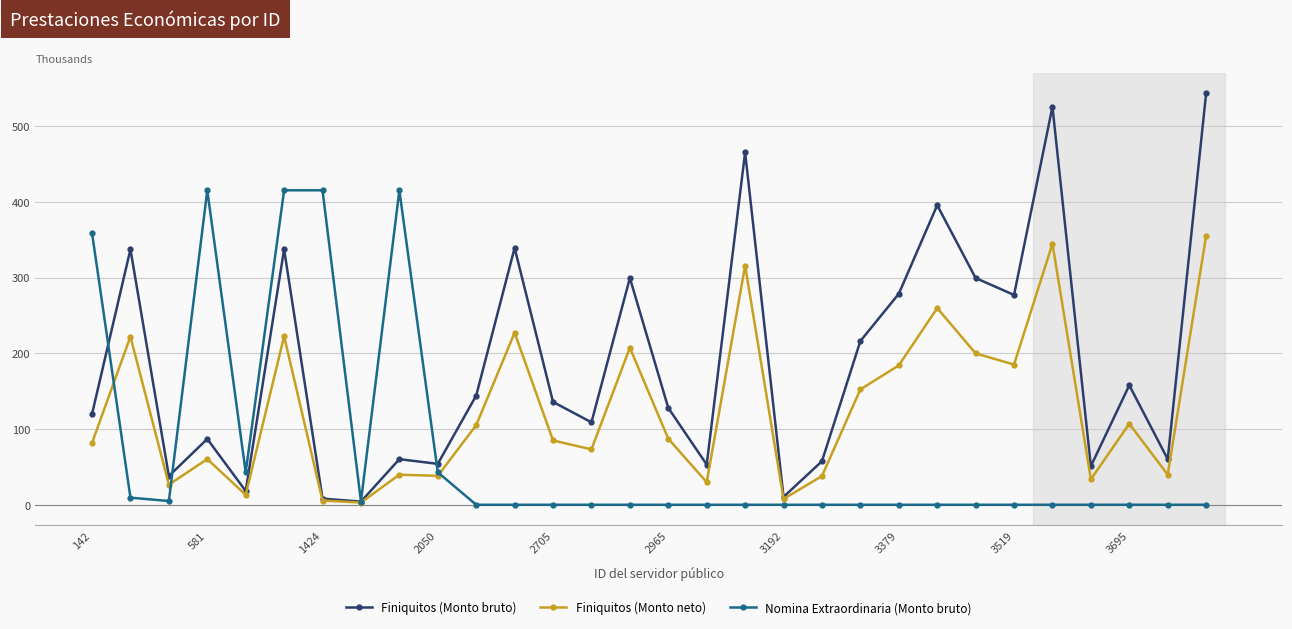

Rank the series by their maximum value, from lowest to highest.

Finiquitos (Monto neto), Nomina Extraordinaria (Monto bruto), Finiquitos (Monto bruto)